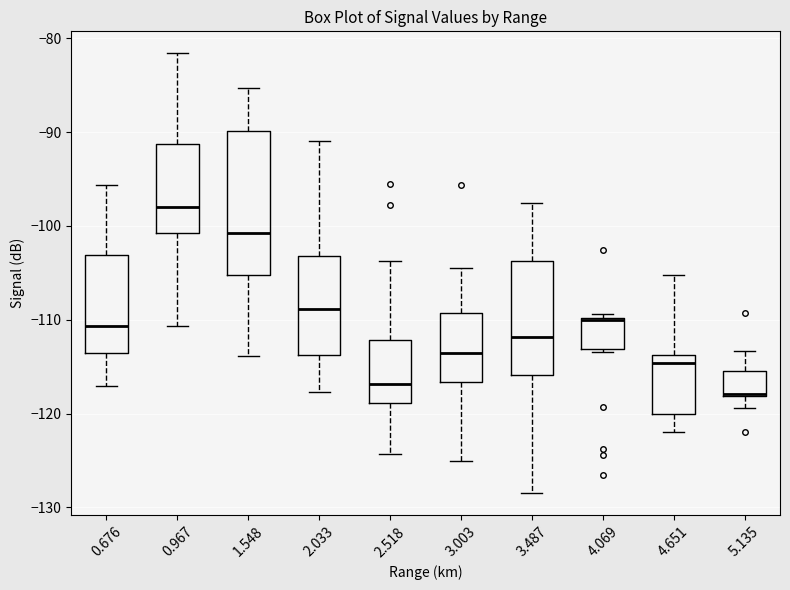

Reading left to right, read every box against the y-axis: the position of its median line, the range the box covers, and the ends of its whiskers. The values are not printed on the chart, so give them approximately, as read against the axis.

0.676: median -111, box -114 to -103, whiskers -117 to -96
0.967: median -98, box -101 to -91, whiskers -111 to -82
1.548: median -101, box -105 to -90, whiskers -114 to -85
2.033: median -109, box -114 to -103, whiskers -118 to -91
2.518: median -117, box -119 to -112, whiskers -124 to -104
3.003: median -113, box -117 to -109, whiskers -125 to -104
3.487: median -112, box -116 to -104, whiskers -128 to -98
4.069: median -110, box -113 to -110, whiskers -113 (just below the box's lower edge) to -109
4.651: median -115, box -120 to -114, whiskers -122 to -105
5.135: median -118 (drawn on the box's lower edge), box -118 to -115, whiskers -119 to -113